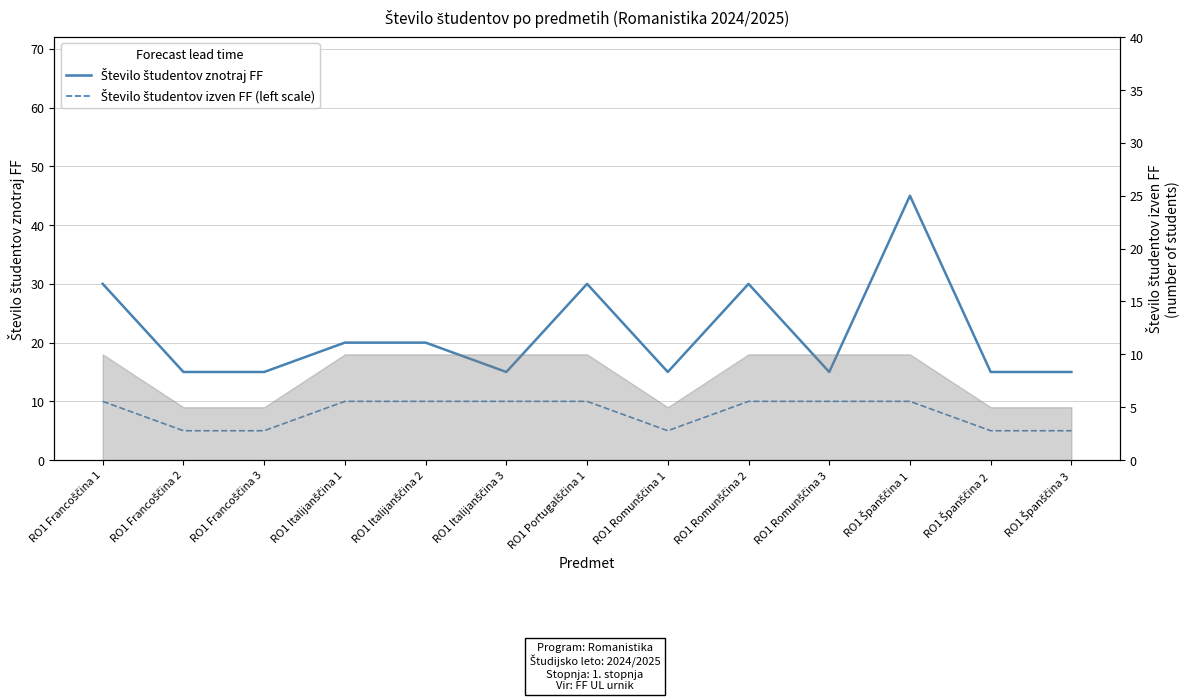

Which label corresponds to the smallest value in the chart?

RO1 Francoščina 2